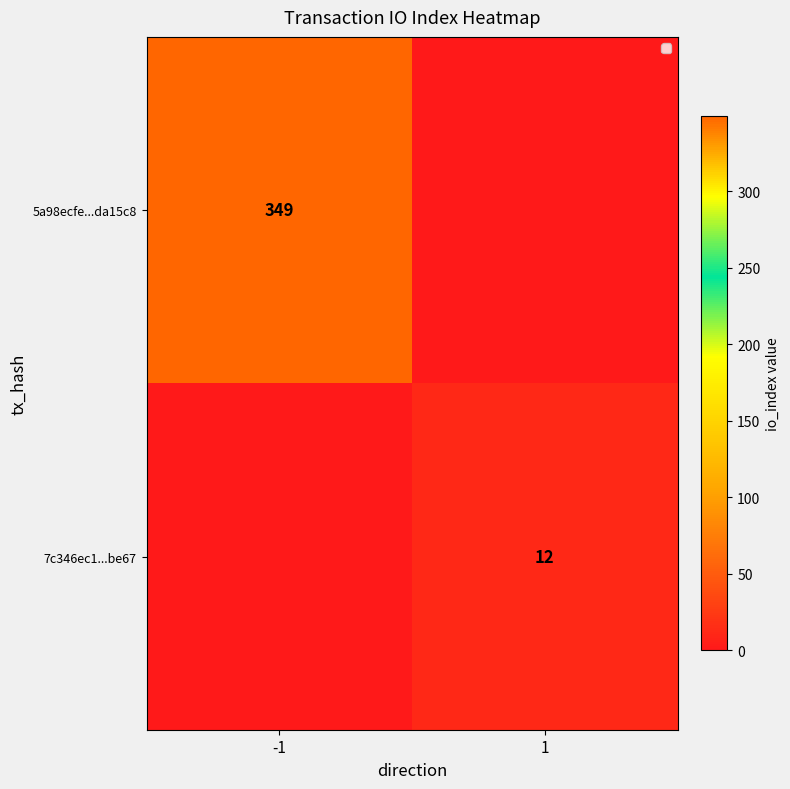

Is it true that 7c346ec1...be67 equals 21 at 1?

False